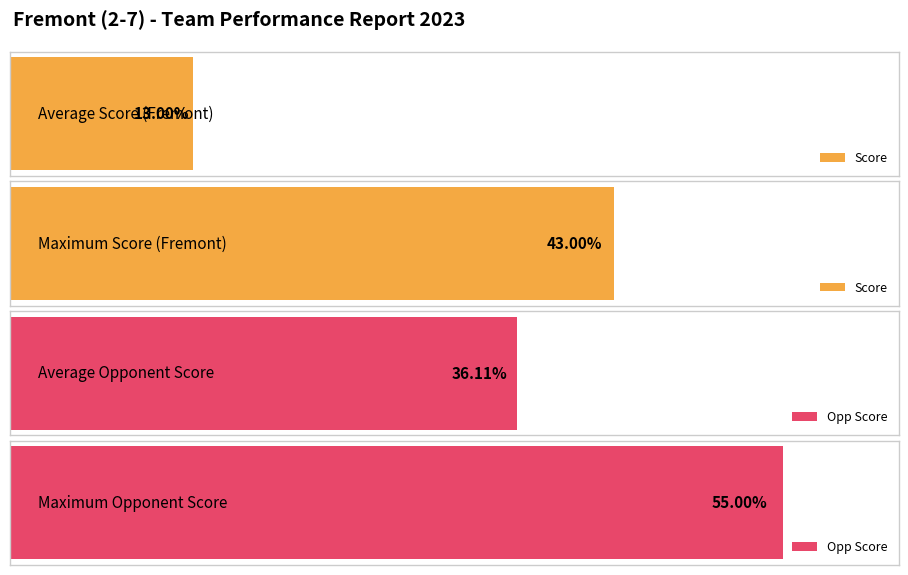

Does the chart contain stacked bars?

No